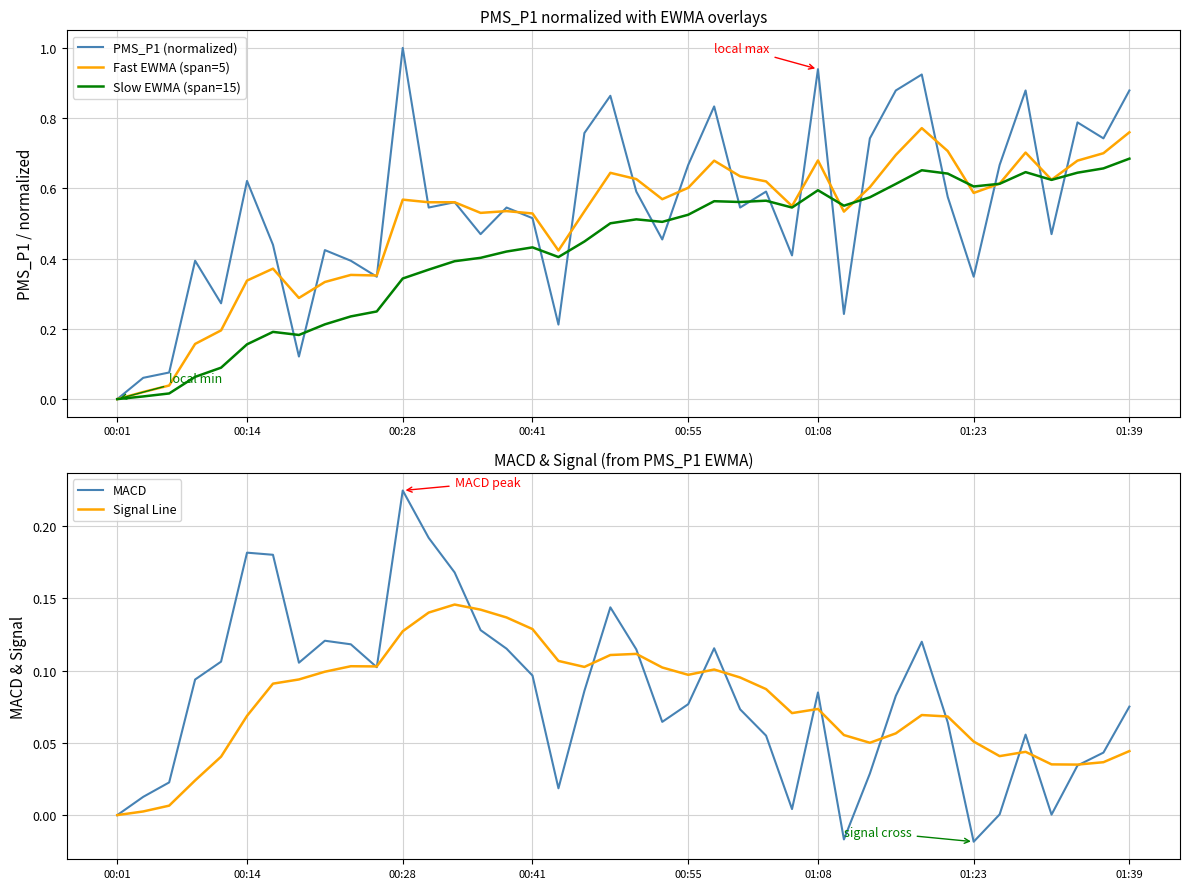

True or false: Signal Line and PMS_P1 (normalized) intersect in this chart.

False